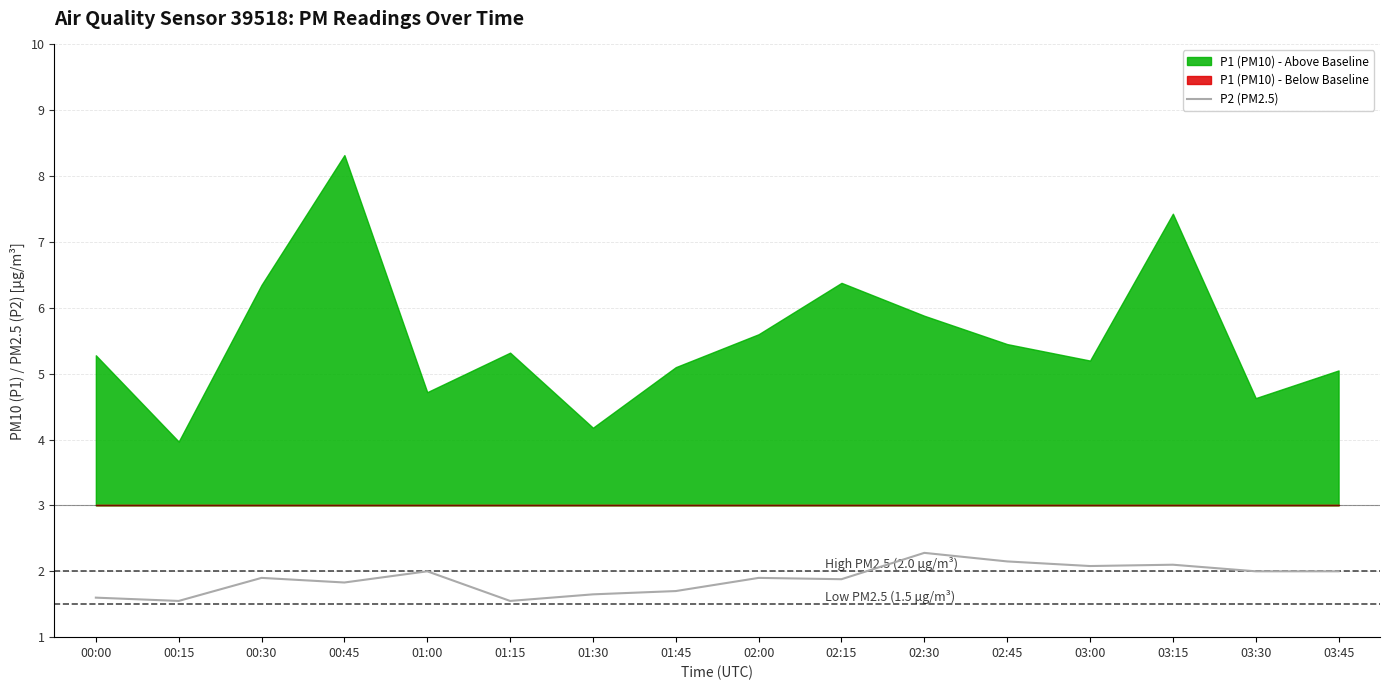

How many categories are shown in the chart?

16